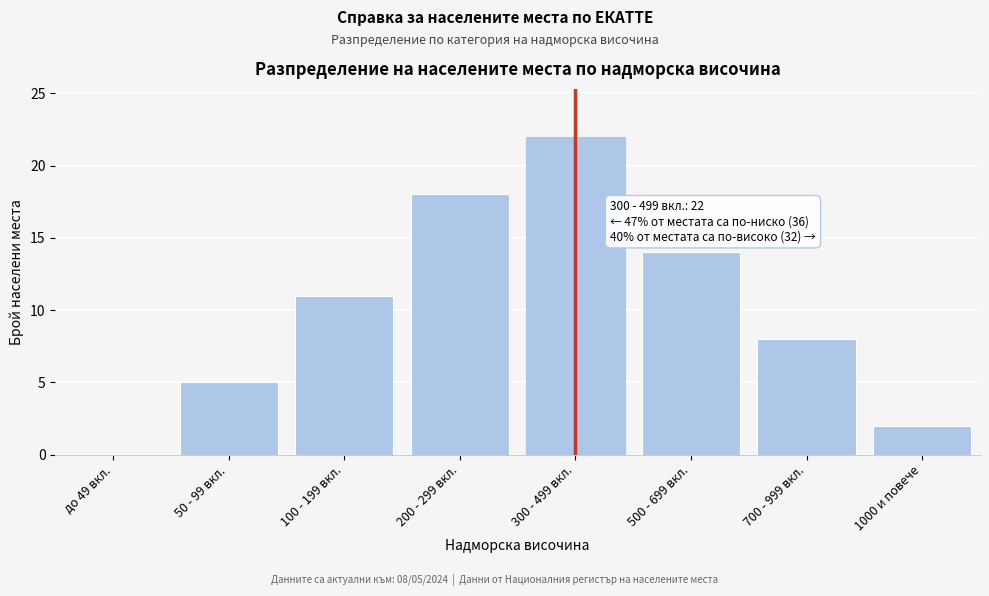

Reading left to right, transcribe all the data shown in this chart.

до 49 вкл.=0	50 - 99 вкл.=5	100 - 199 вкл.=11	200 - 299 вкл.=18	300 - 499 вкл.=22	500 - 699 вкл.=14	700 - 999 вкл.=8	1000 и повече=2